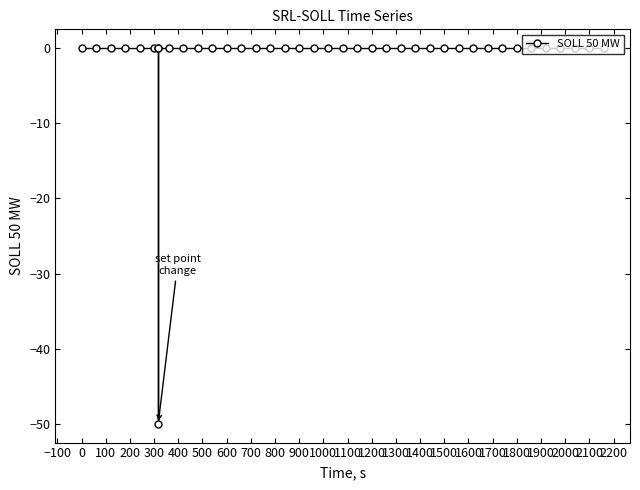

Reading right to left, what are all the values shown in this chart?

0	0	0	0	0	0	0	0	0	0	0	0	0	0	0	0	0	0	0	0	0	0	0	0	0	0	0	0	0	0	0	0	-50	0	0	0	0	0	0	0